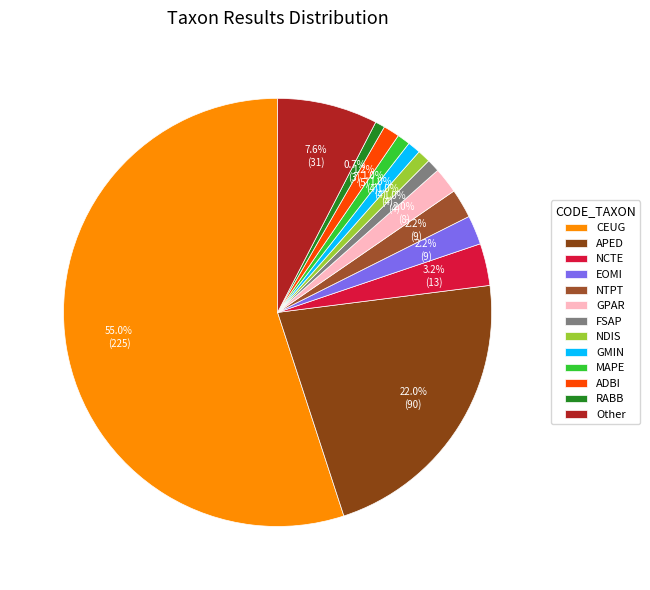

Is it true that ADBI is 15% of the pie?

False